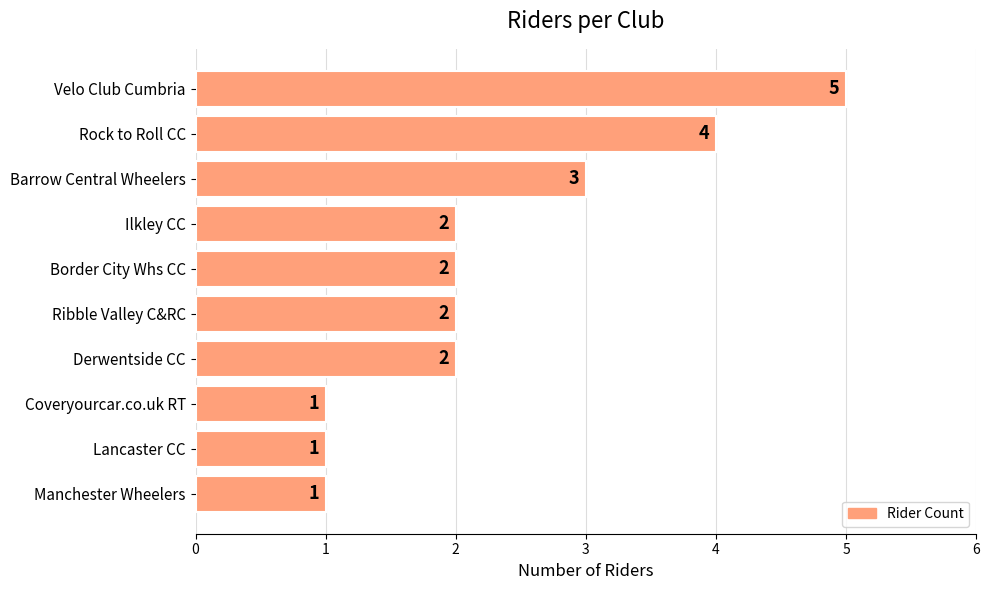

Are the bars horizontal?

Yes